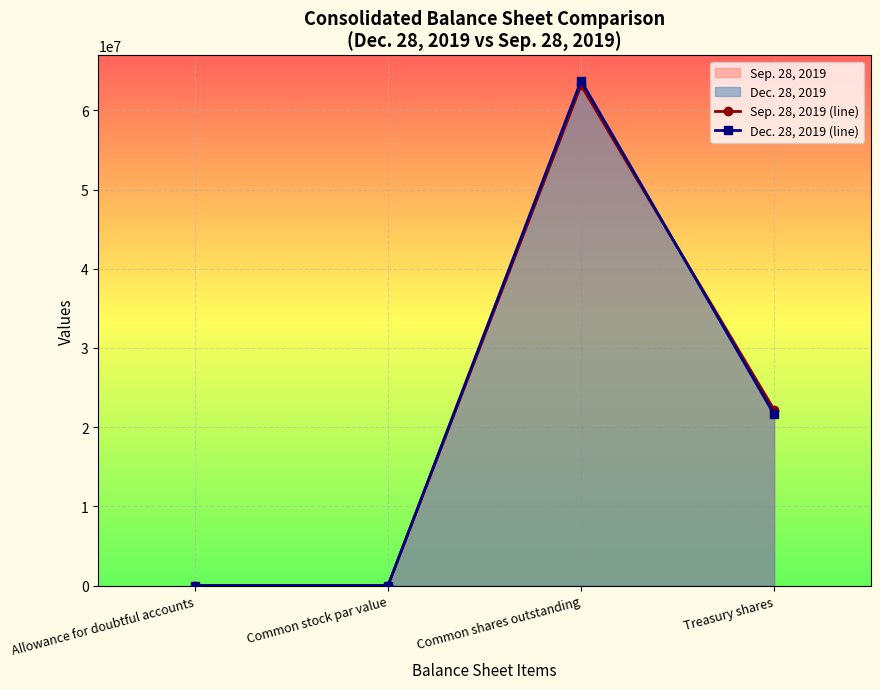

At which label does Sep. 28, 2019 (line) reach its peak?

Common shares outstanding